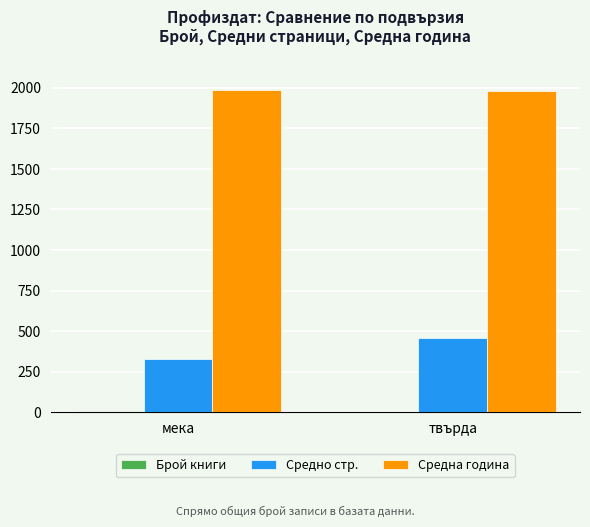

The value of Средно стр. at мека is 327. True or false?

True